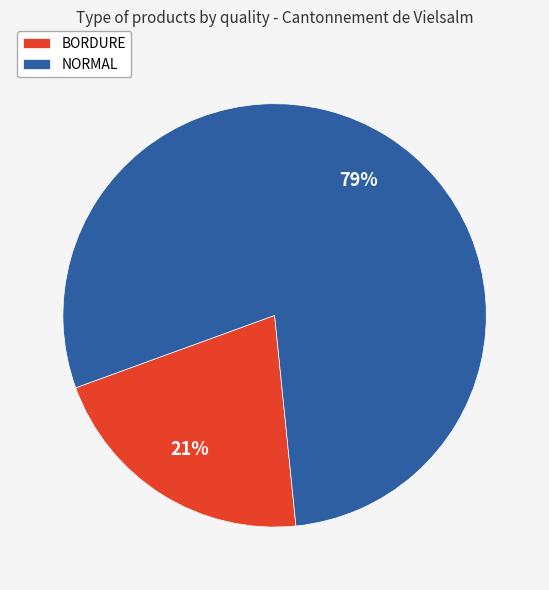

Which category accounts for the majority?

NORMAL